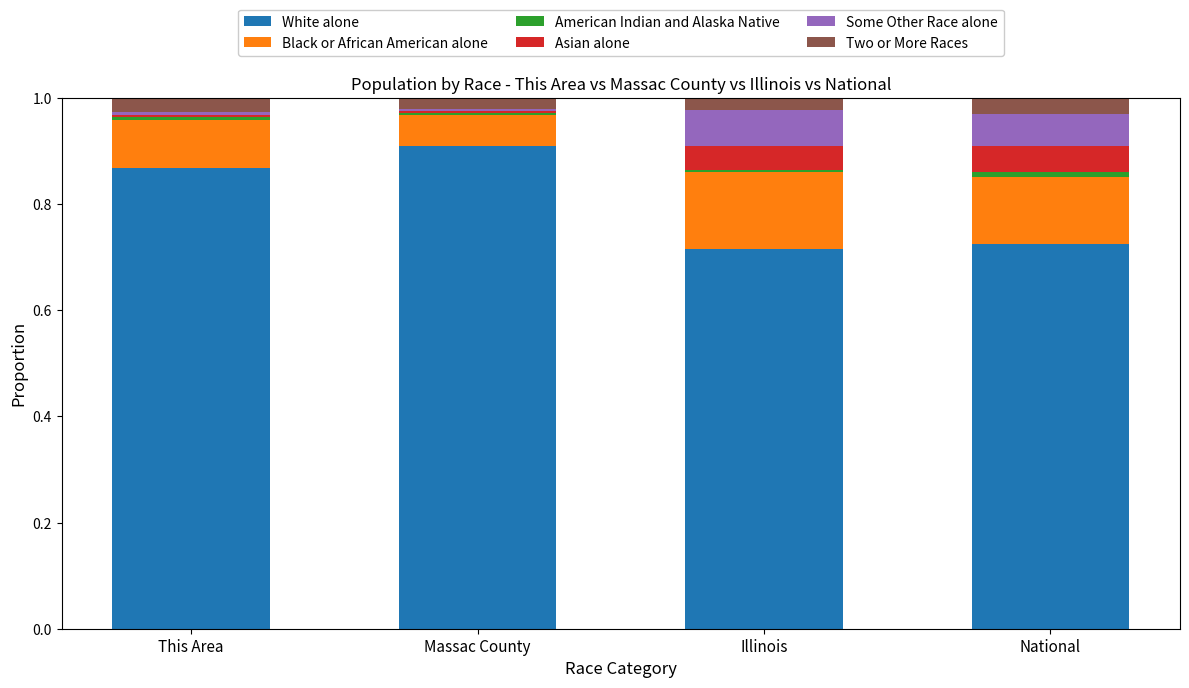

The value of White alone at National is 1.0. True or false?

False